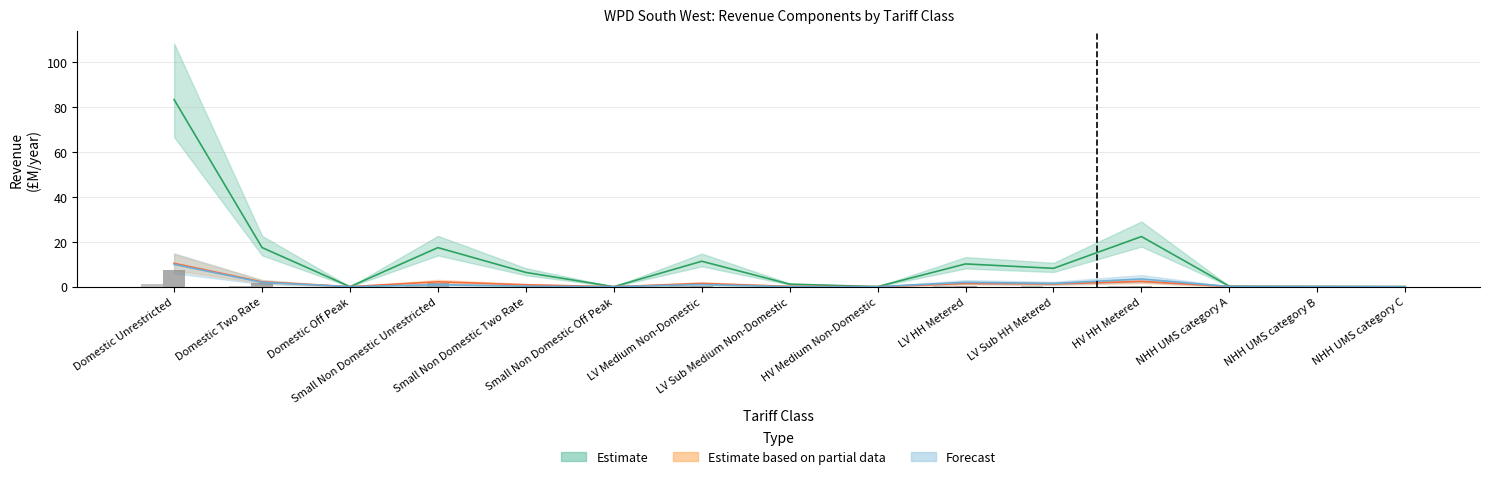

Count the number of categories in the chart.

15